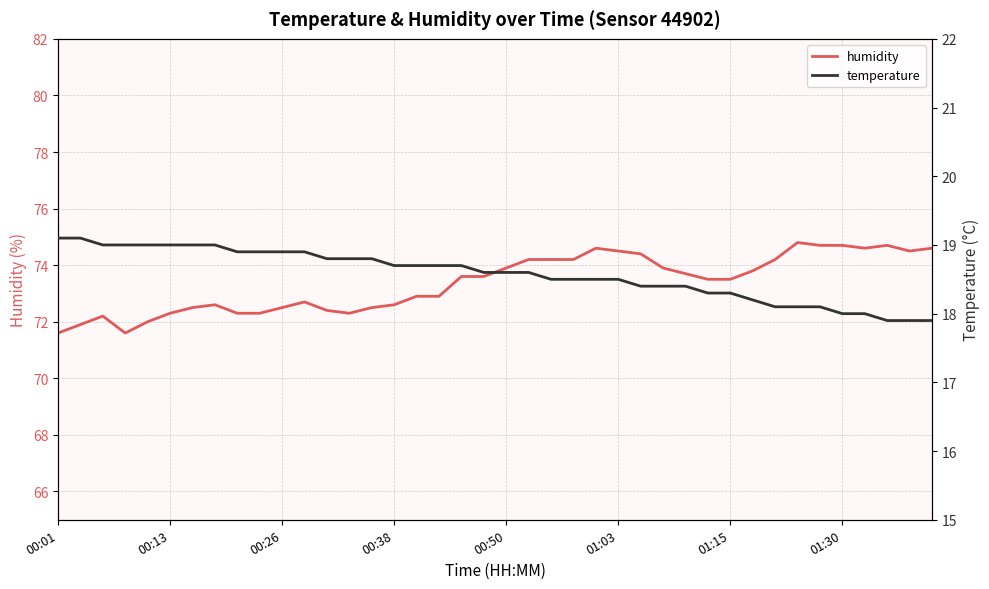

Which series has the largest total across all categories?

humidity